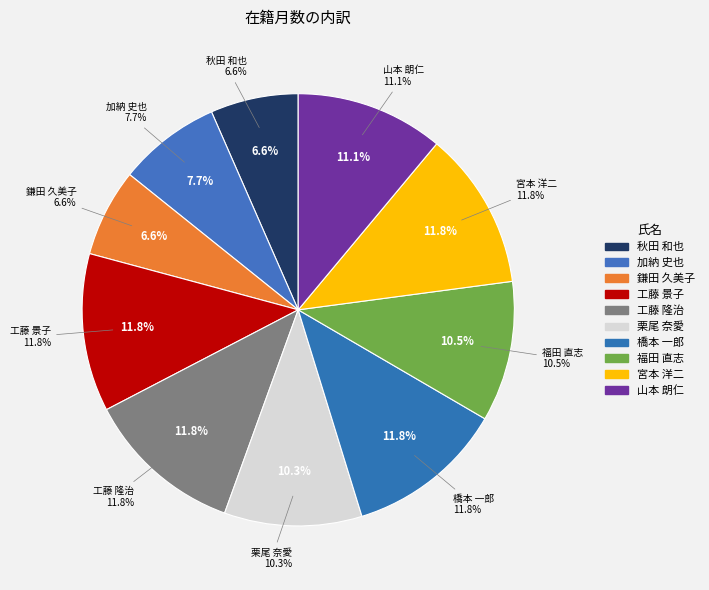

The 福田 直志 slice represents 11% of the pie. True or false?

True